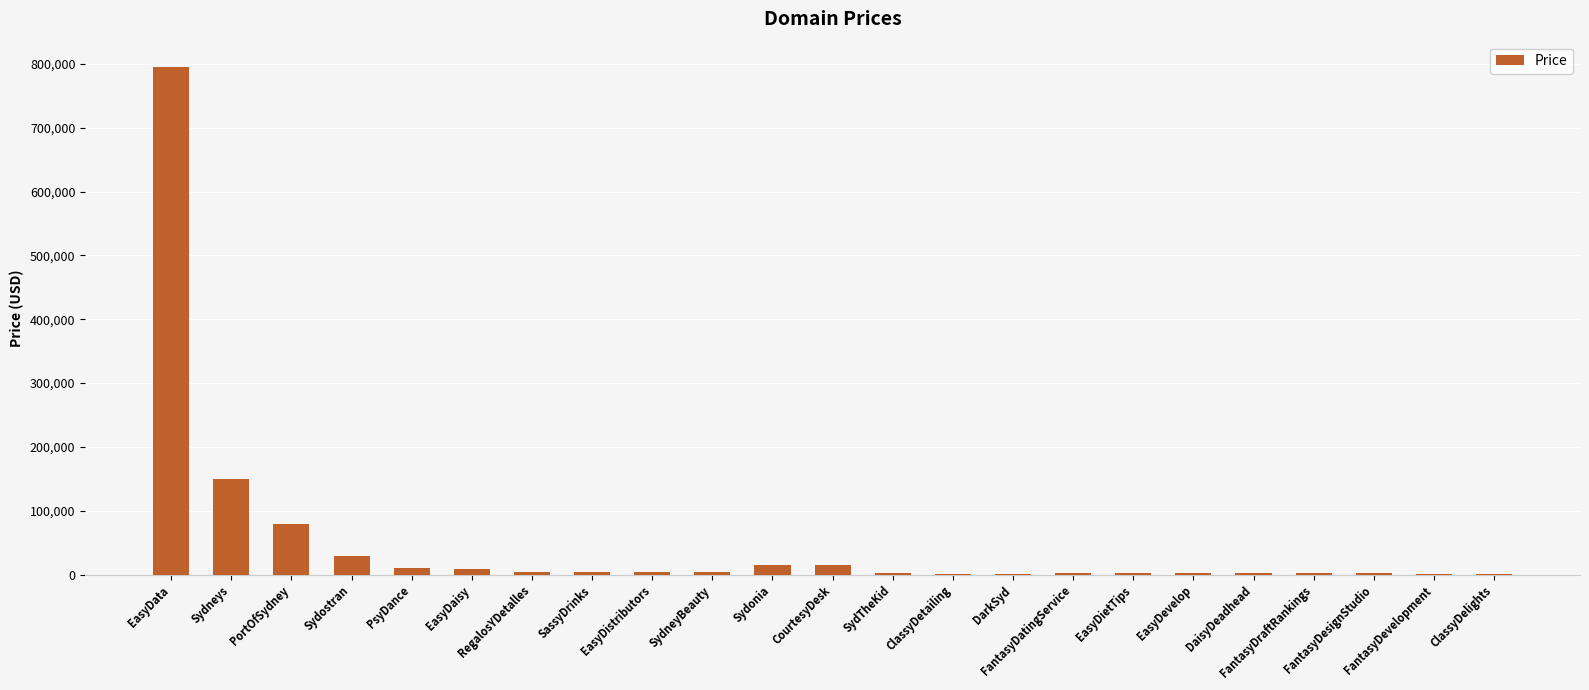

What is the greatest value displayed?

794888